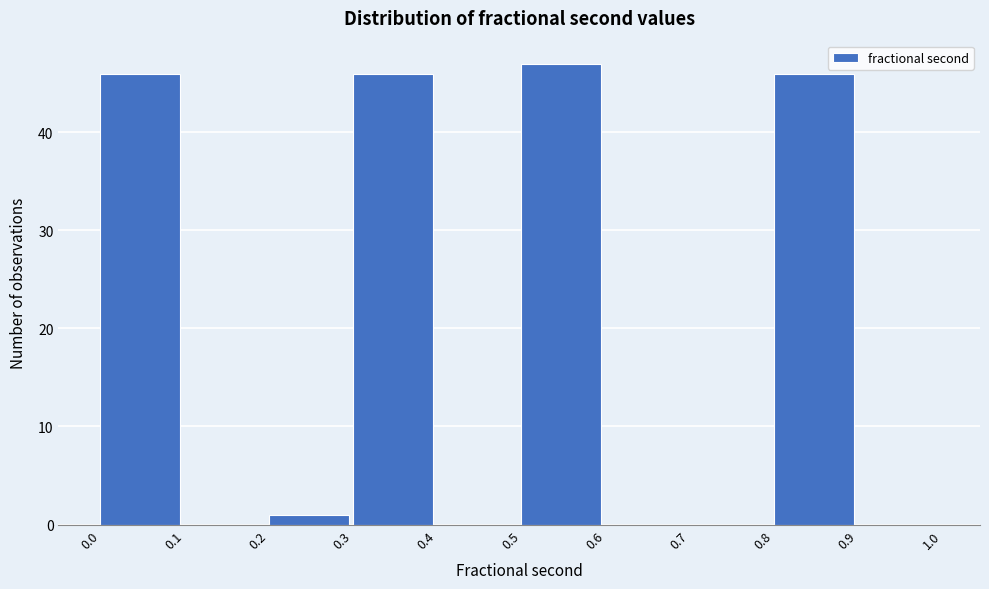

Reading left to right, transcribe this chart: for each bar, give the range it covers on the x-axis and its height. The values are not printed on the chart, so give them approximately, as read against the axis.

0.0 to 0.1: 46
0.1 to 0.2: 0
0.2 to 0.3: 1
0.3 to 0.4: 46
0.4 to 0.5: 0
0.5 to 0.6: 47
0.6 to 0.7: 0
0.7 to 0.8: 0
0.8 to 0.9: 46
0.9 to 1.0: 0